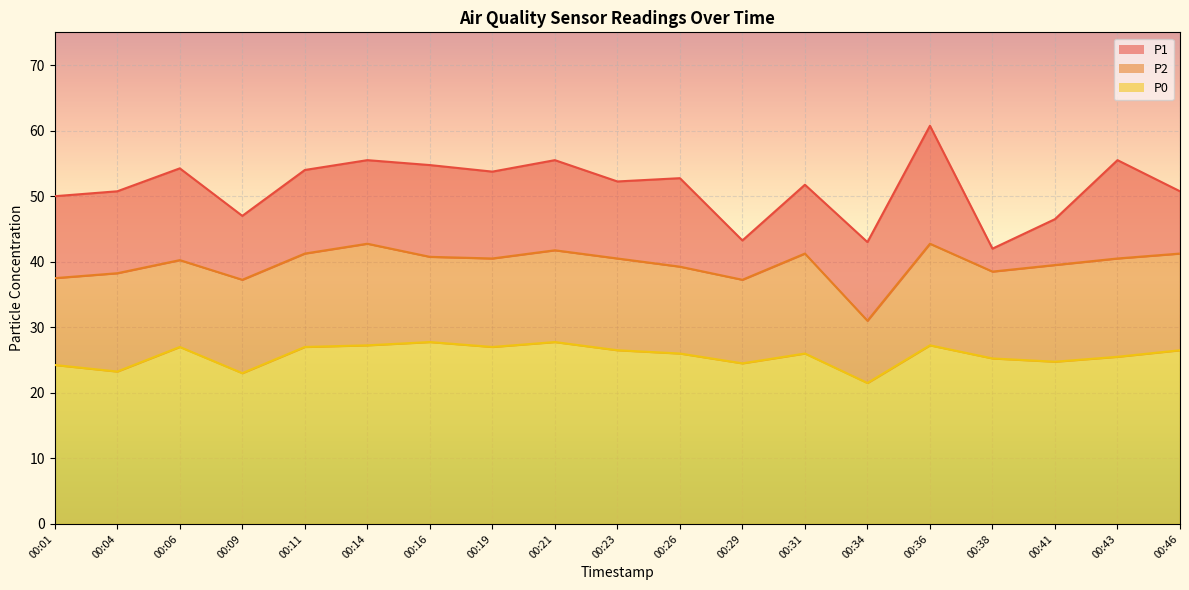

What is the average value of the P1 series?

51.3